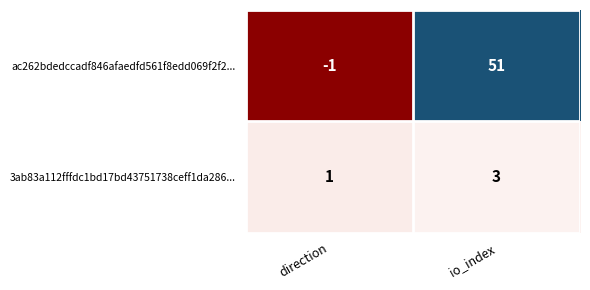

Reading left to right, transcribe all the data shown in this chart.

ac262bdedccadf846afaedfd561f8edd069f2f2...: direction=-1	io_index=51
3ab83a112fffdc1bd17bd43751738ceff1da286...: direction=1	io_index=3